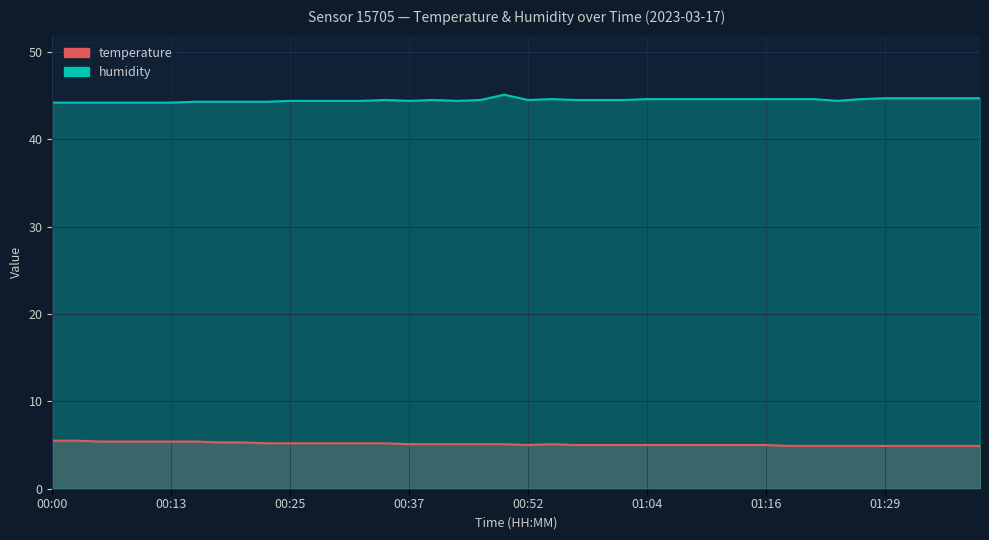

True or false: temperature has more than 2 interior local peaks.

False